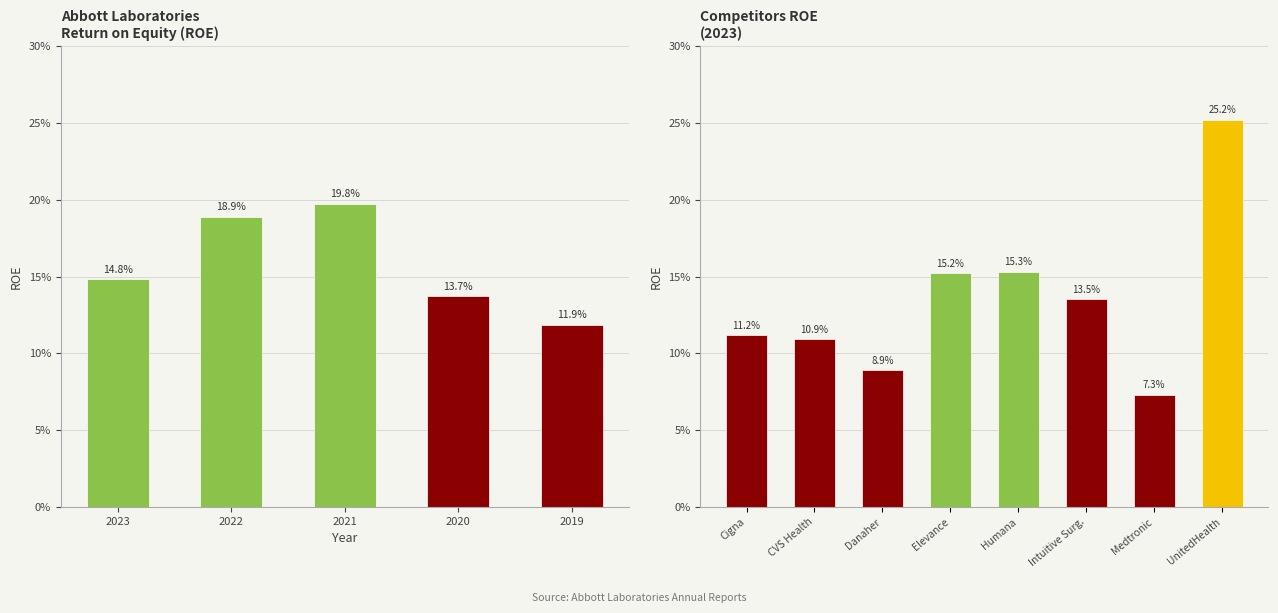

What is the average value?

0.2